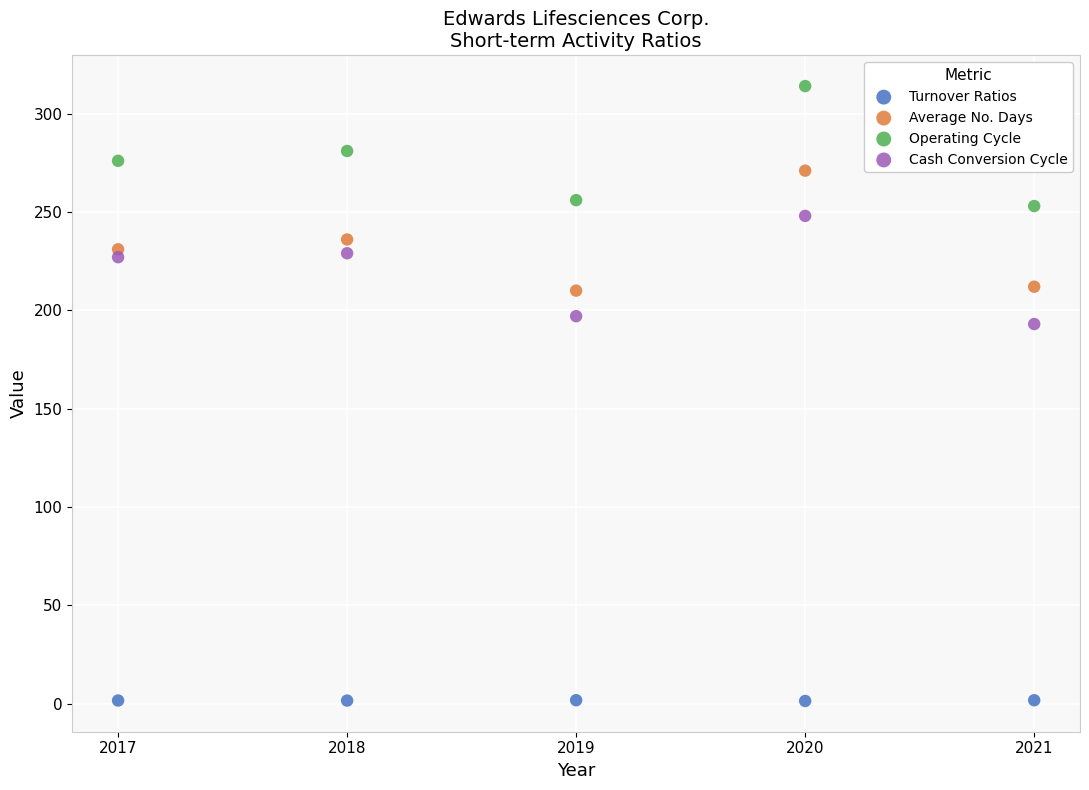

What are all the series names shown in the legend?

Turnover Ratios, Average No. Days, Operating Cycle, Cash Conversion Cycle